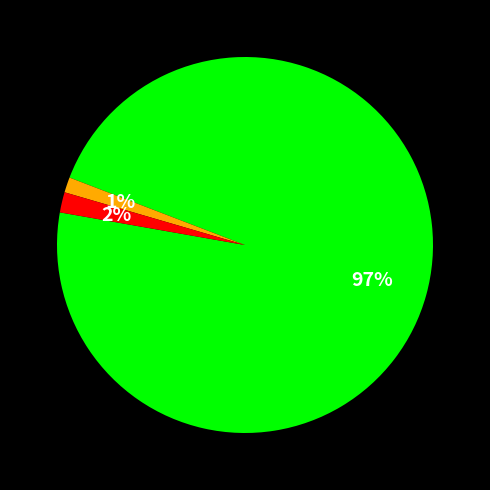

Is there a majority slice in this chart?

Yes